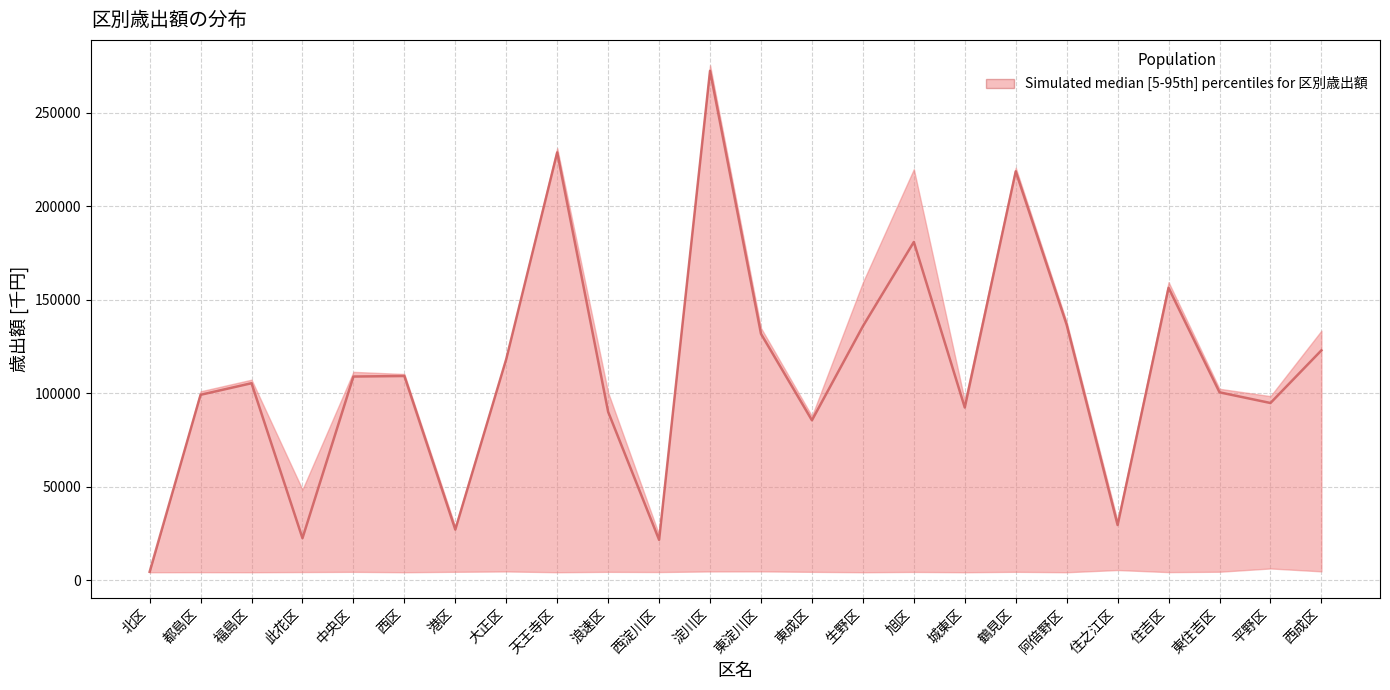

What is the minimum value shown in the chart?

4369